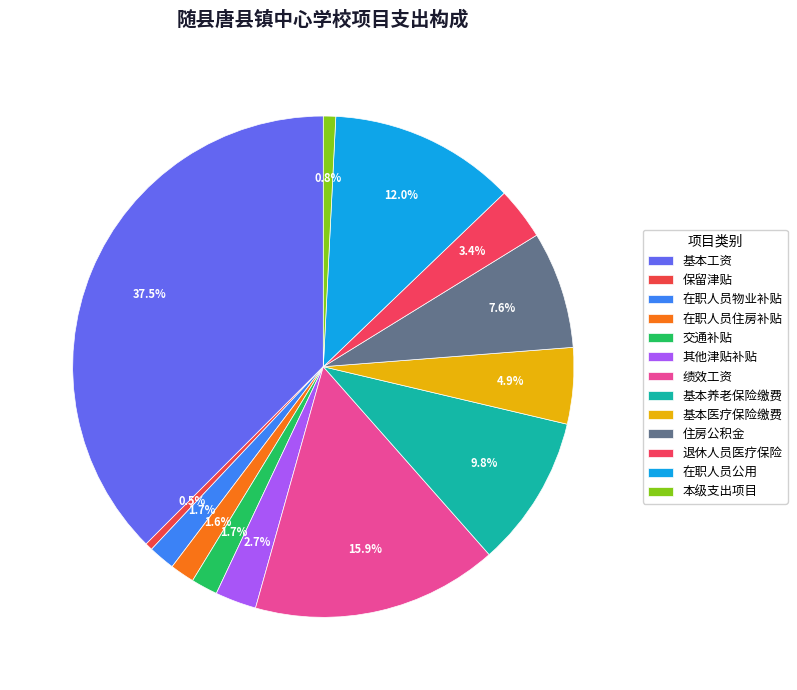

To the nearest percent, what is the average slice percentage?

8%